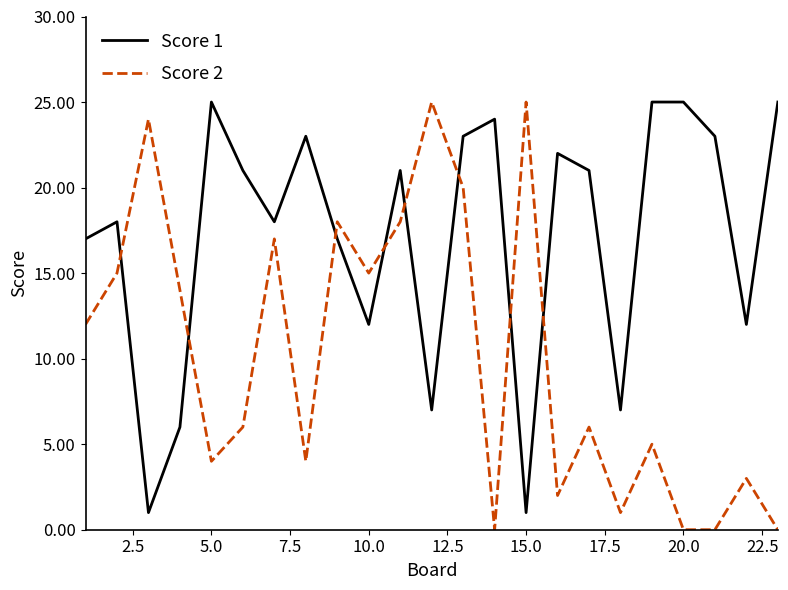

Which series has the largest total across all categories?

Score 1